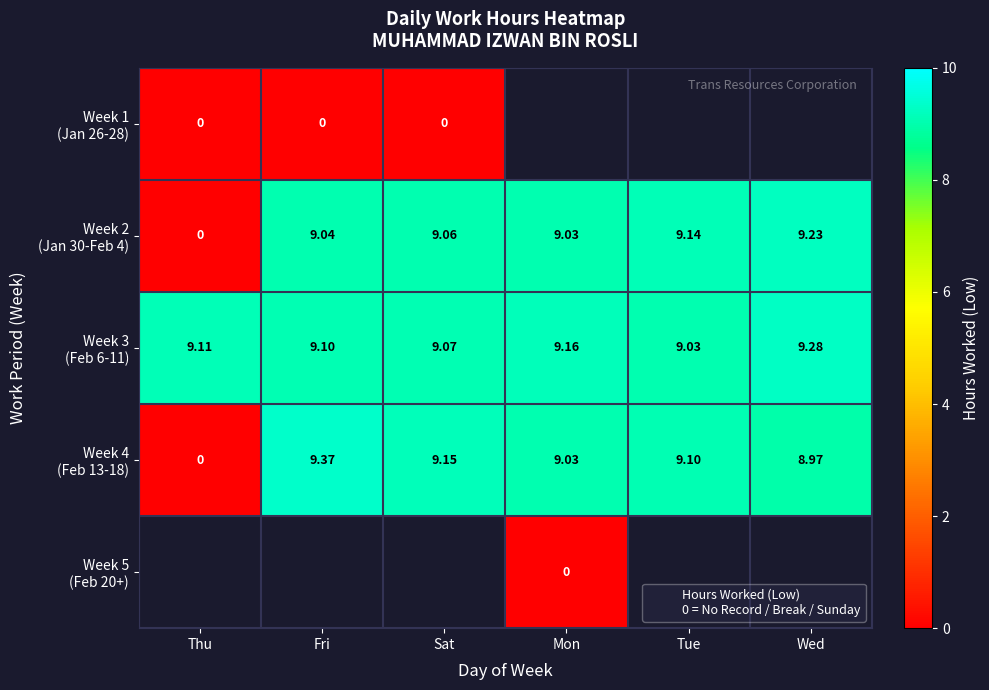

At which label does Week 2 (Jan 30-Feb 4) first exceed 9?

Fri